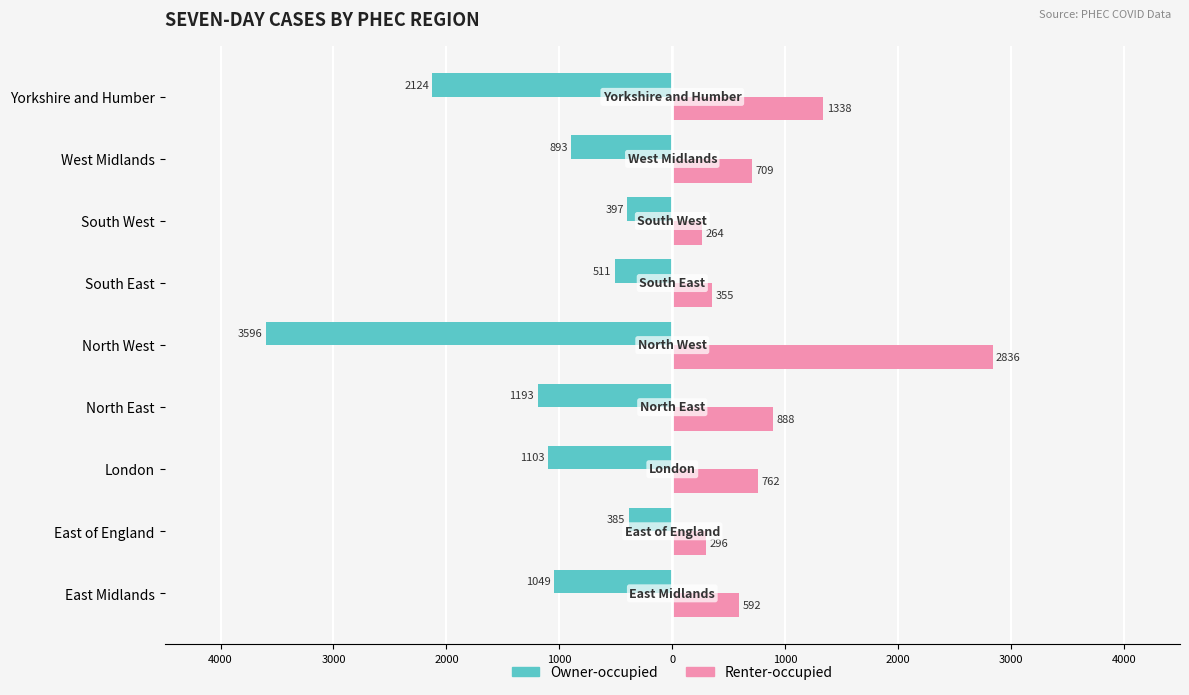

What are all the series names shown in the legend?

Owner-occupied, Renter-occupied